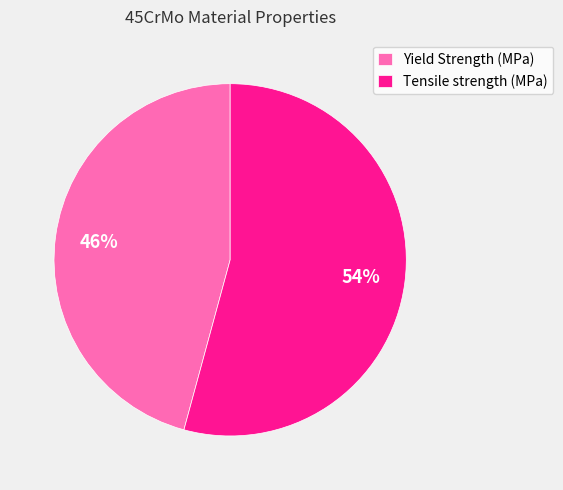

To the nearest percent, what is the combined percentage of Yield Strength (MPa) and Tensile strength (MPa)?

100%